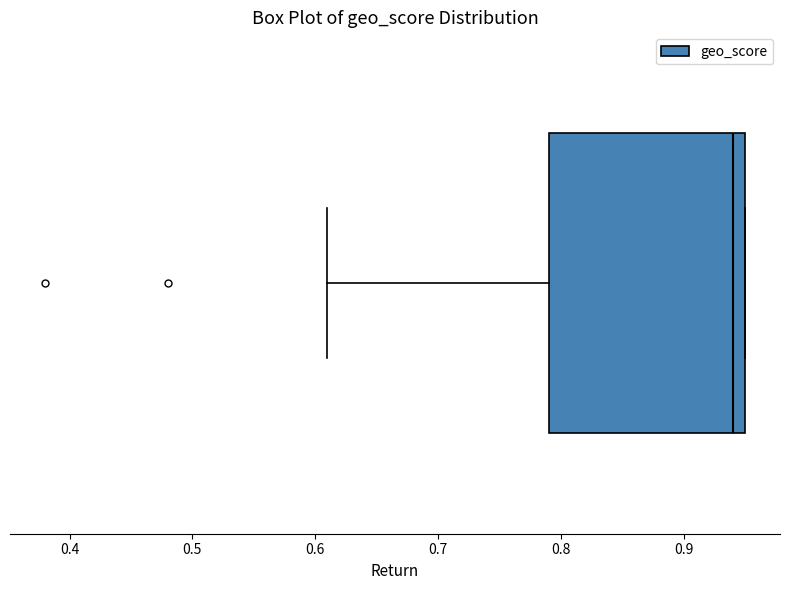

Transcribe this box plot: give where the median line is, the range the box spans, and where the two whiskers end, as read against the x-axis. The values are not printed on the chart, so give them approximately, as read against the axis.

median 0.94, box 0.79 to 0.95, whiskers 0.61 to 0.95